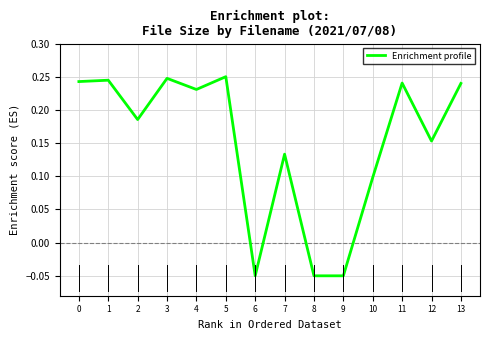

What is the change in value from 4 to 9?

-0.3